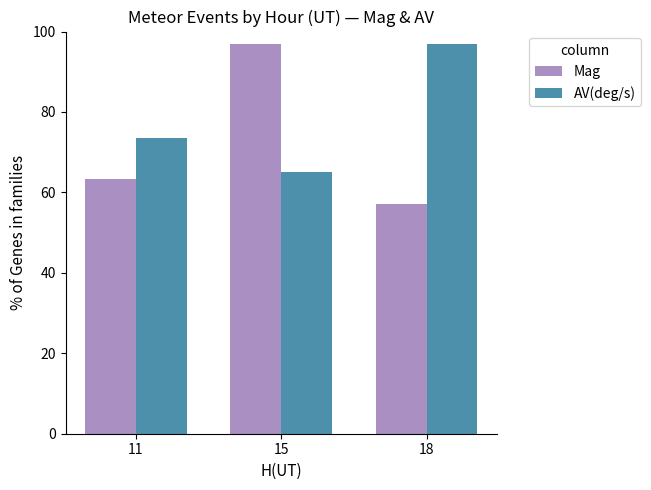

What is the total value across all series at 11?

136.8